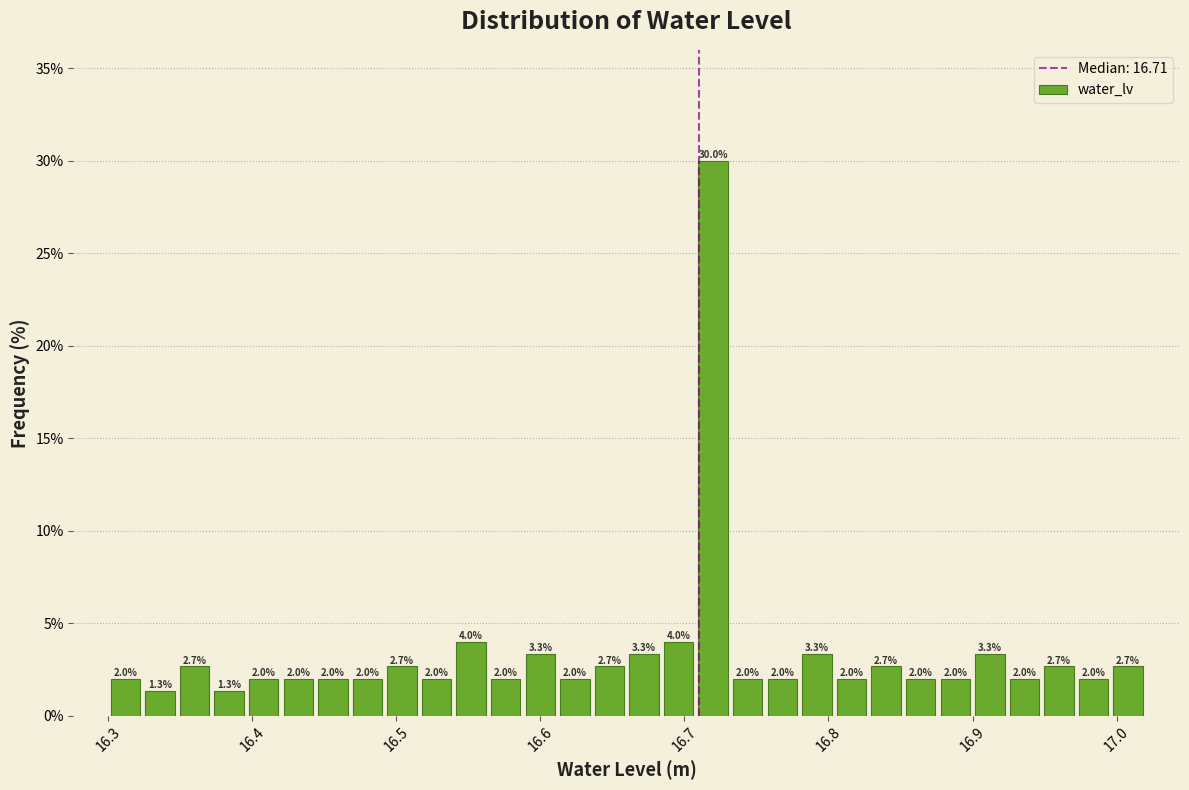

Read against the x-axis, roughly where is the centre of the tallest bar?

16.72